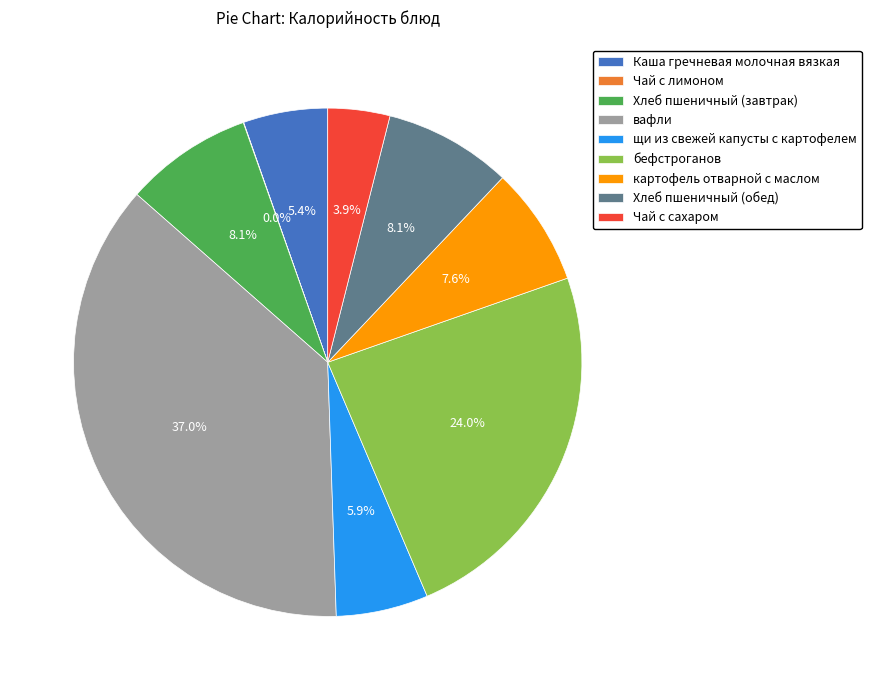

Which category has the biggest portion of the pie?

вафли